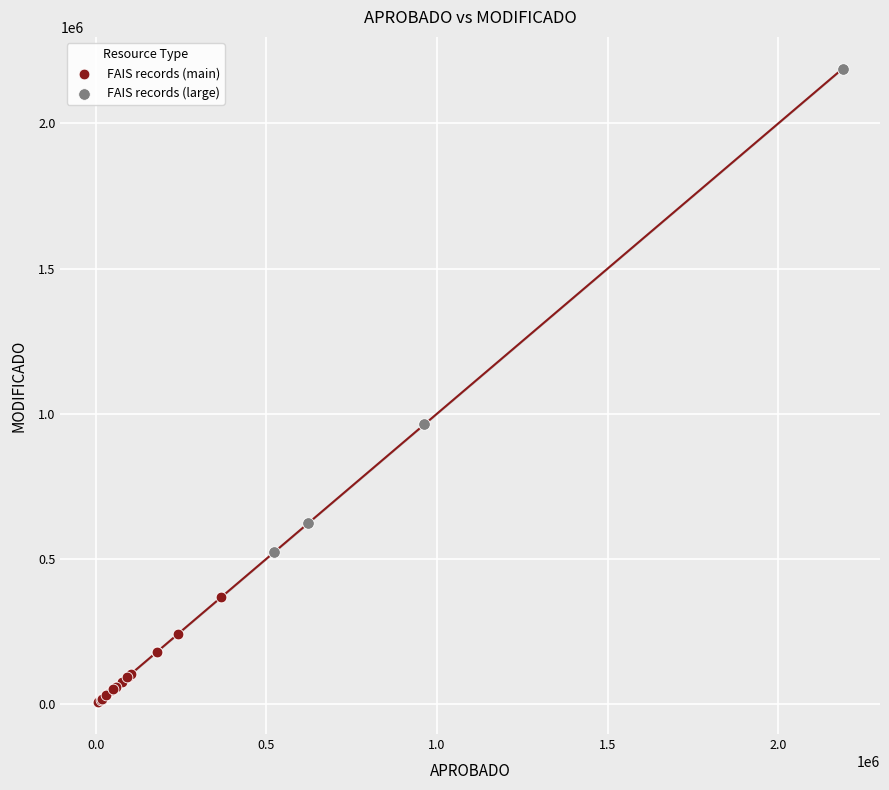

Which series has the largest Y range (max minus min)?

FAIS records (large)